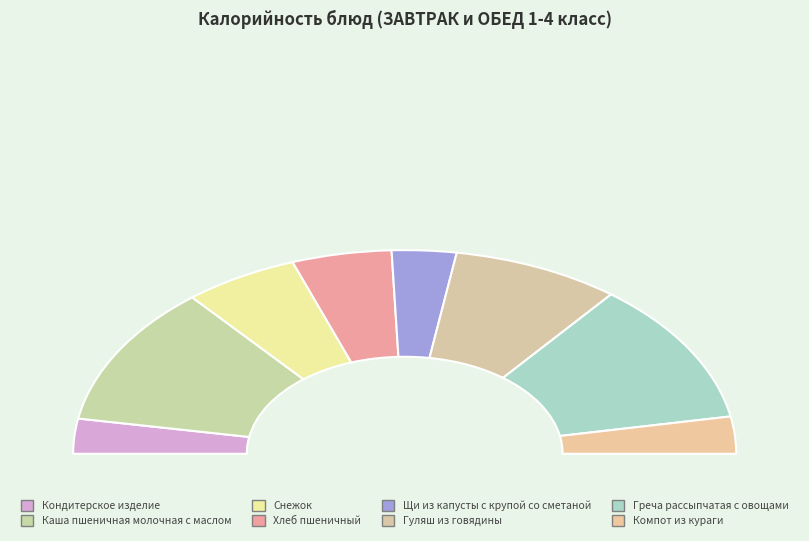

Is the sum of Гуляш из говядины and Каша пшеничная молочная с маслом greater than half?

No